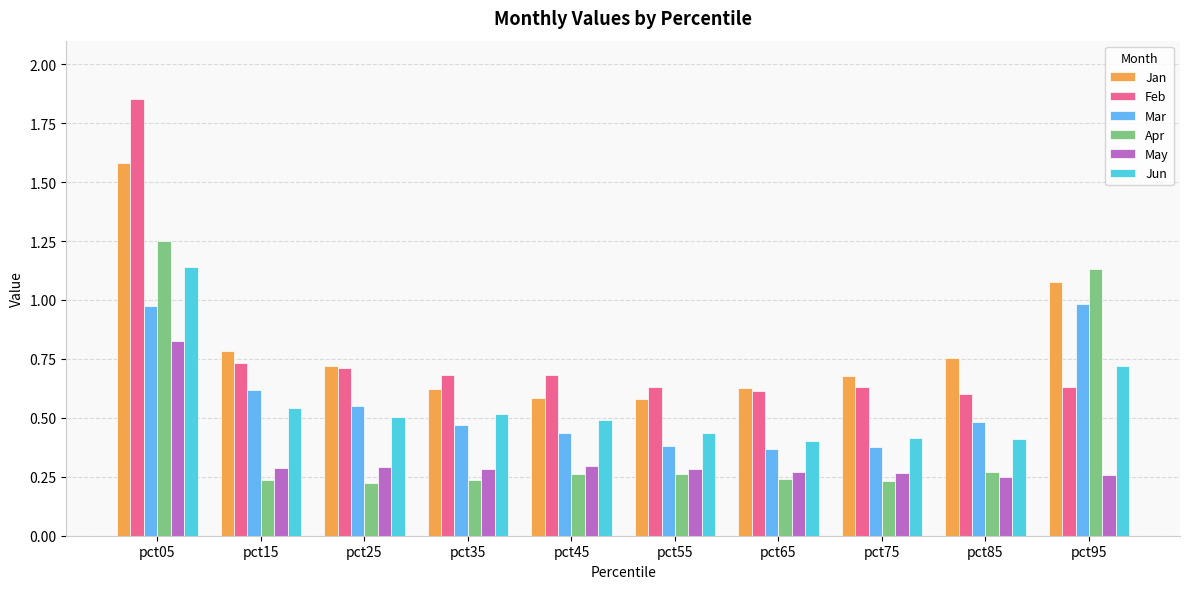

What value does the Jan series have at pct05?

1.6